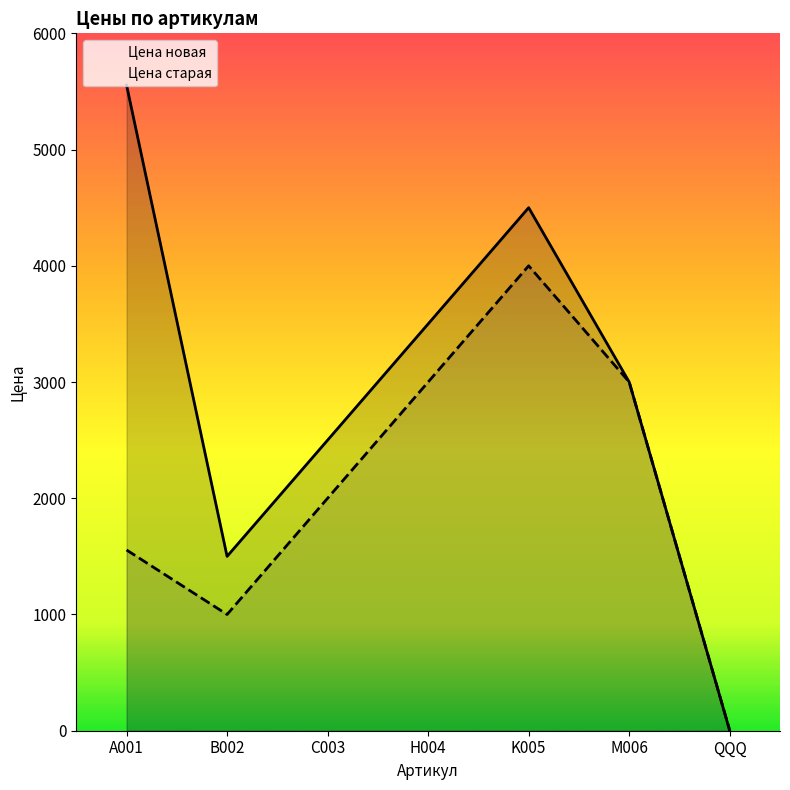

What is the difference between the Цена старая values at C003 and K005?

2000